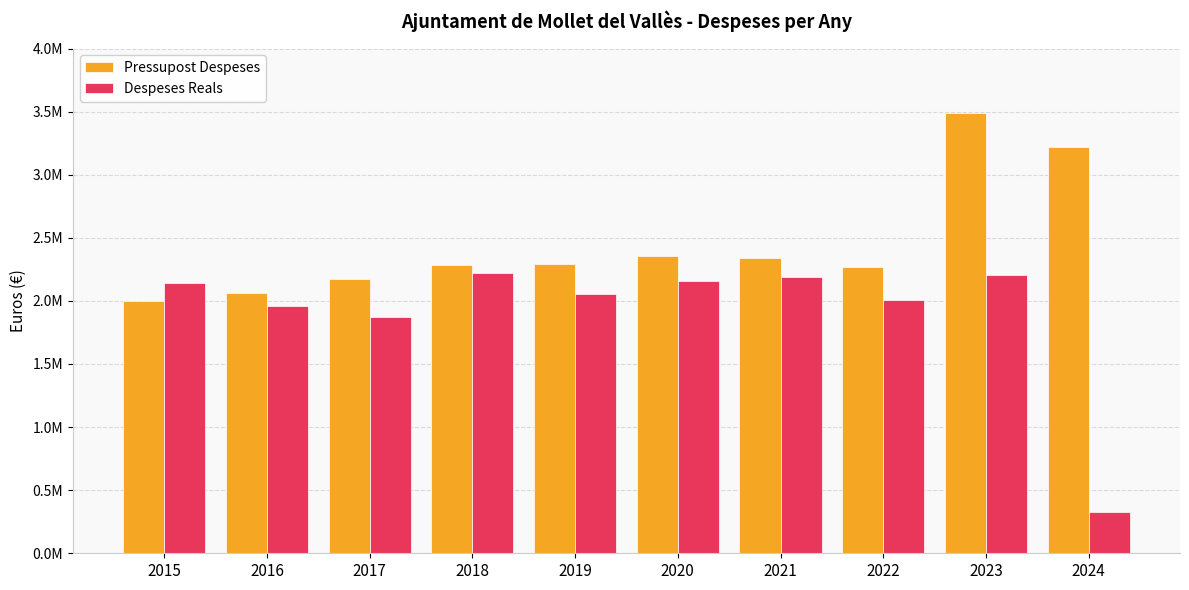

What are all the series names shown in the legend?

Pressupost Despeses, Despeses Reals